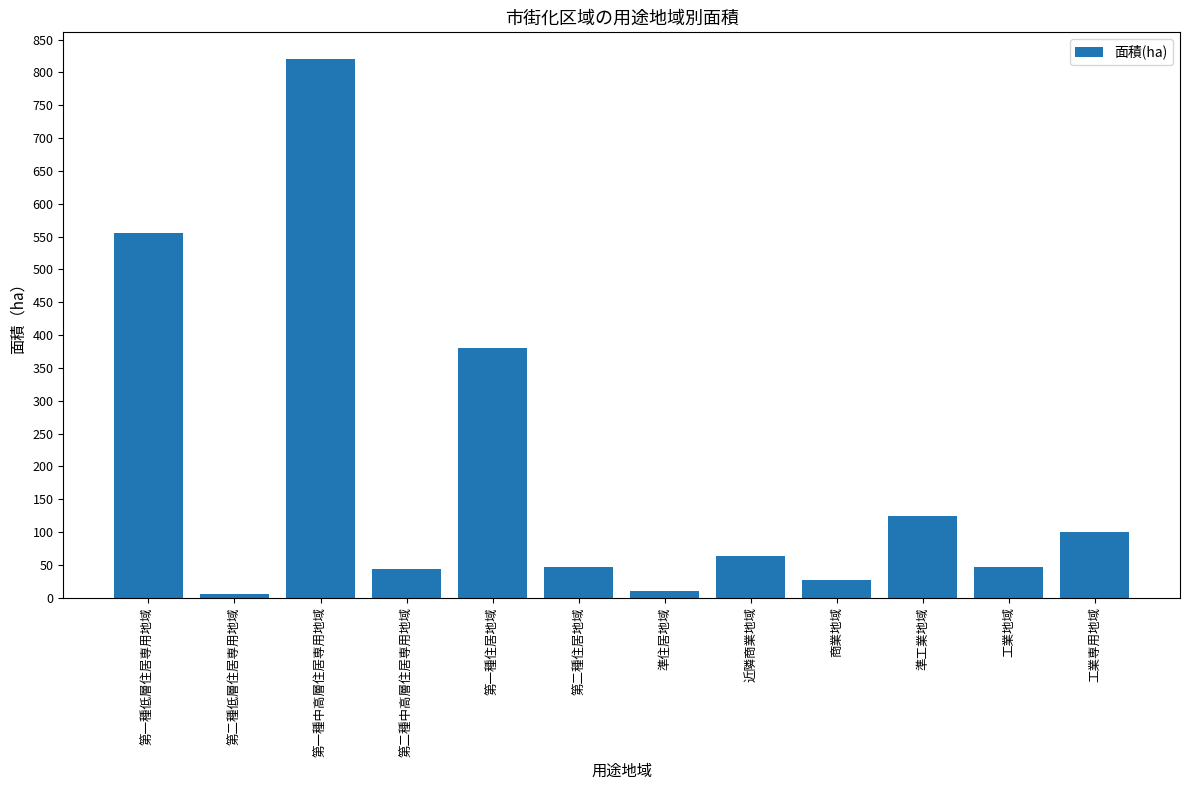

What is the label of the 3rd bar from the right?

準工業地域